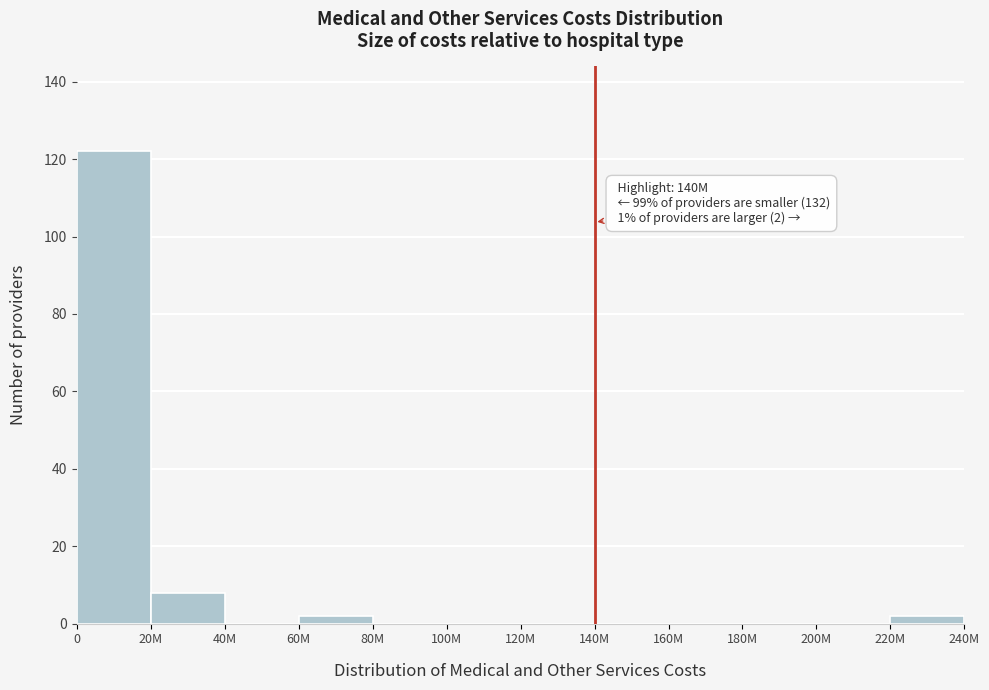

Reading left to right, extract all data points from this chart.

0=122	20M=8	40M=0	60M=2	80M=0	100M=0	120M=0	140M=0	160M=0	180M=0	200M=0	220M=2